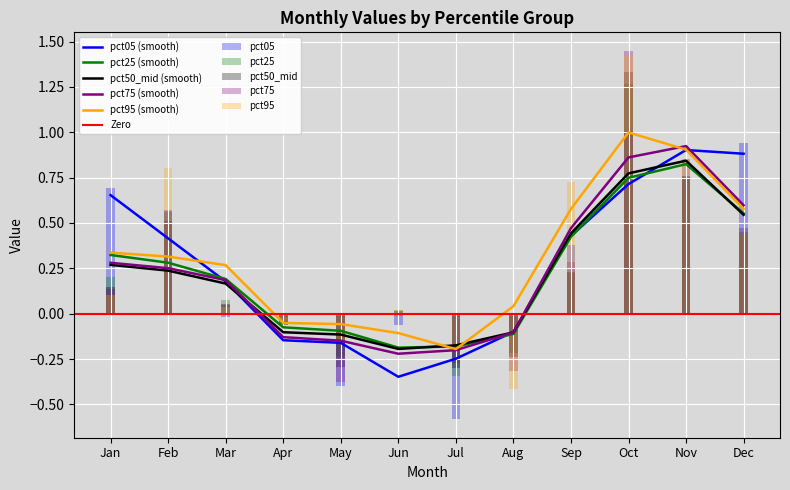

At which category is the sum across all series the highest?

Oct